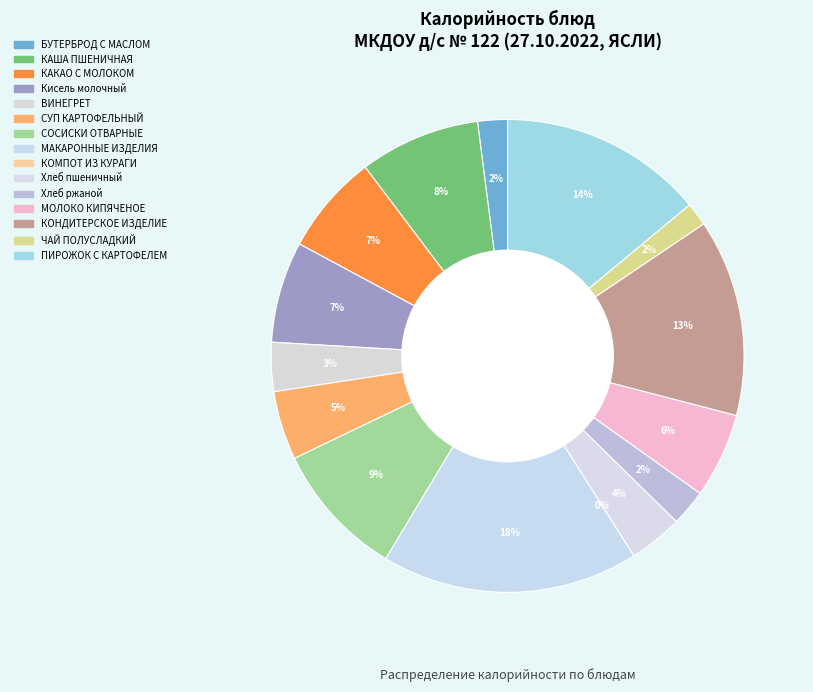

Between КОМПОТ ИЗ КУРАГИ and ВИНЕГРЕТ, which is larger?

ВИНЕГРЕТ